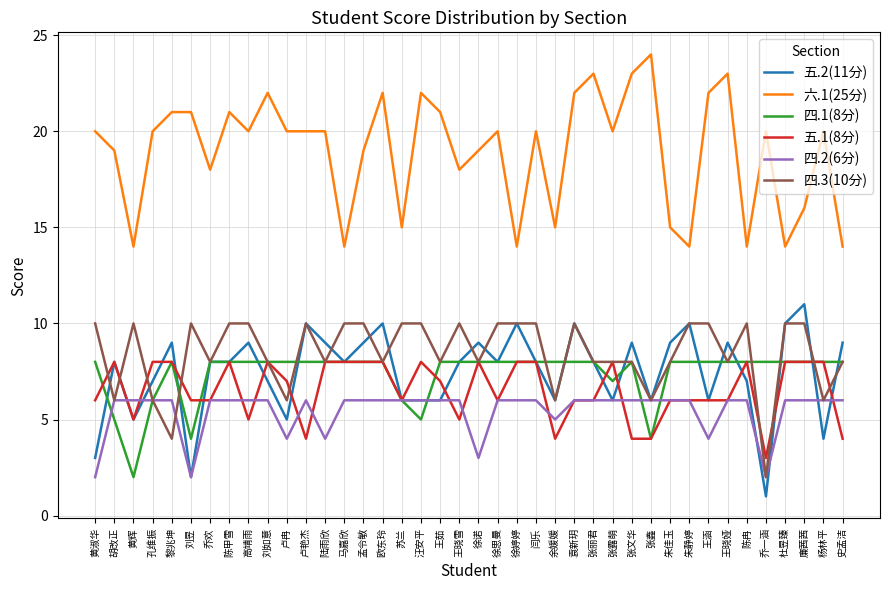

The value of 四.2(6分) at 陆雨欣 is 2. True or false?

False